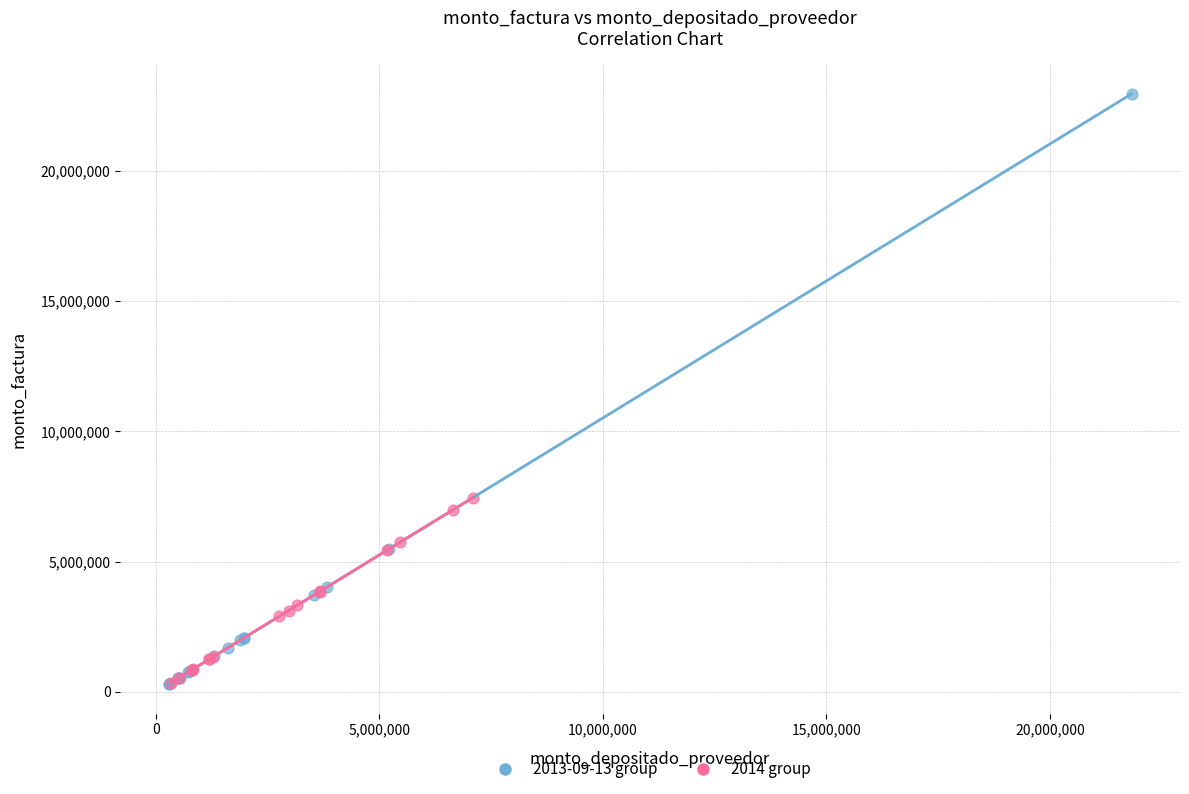

What are all the series names shown in the legend?

2013-09-13 group, 2014 group